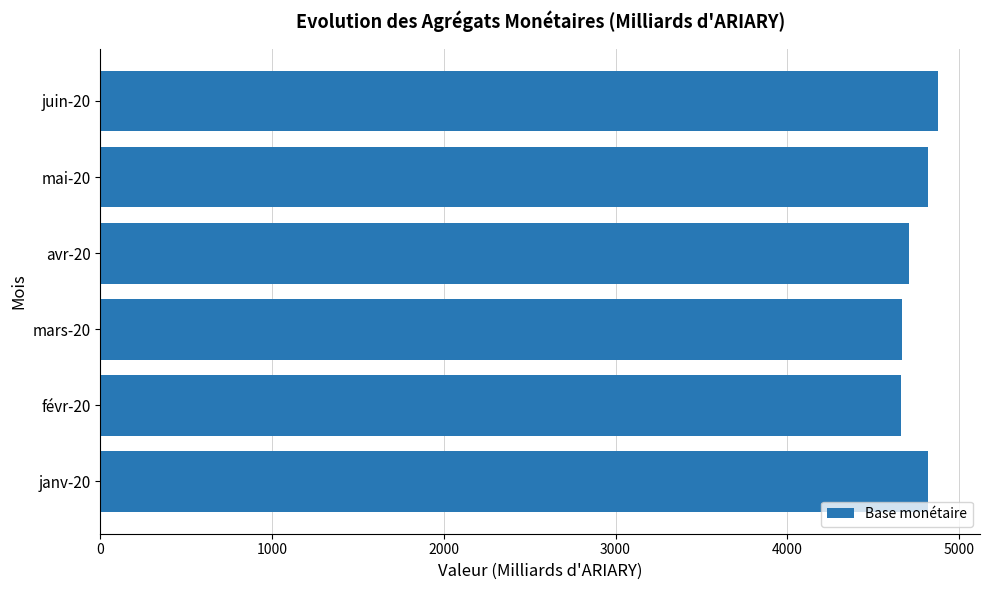

Count the number of data series in this chart.

1